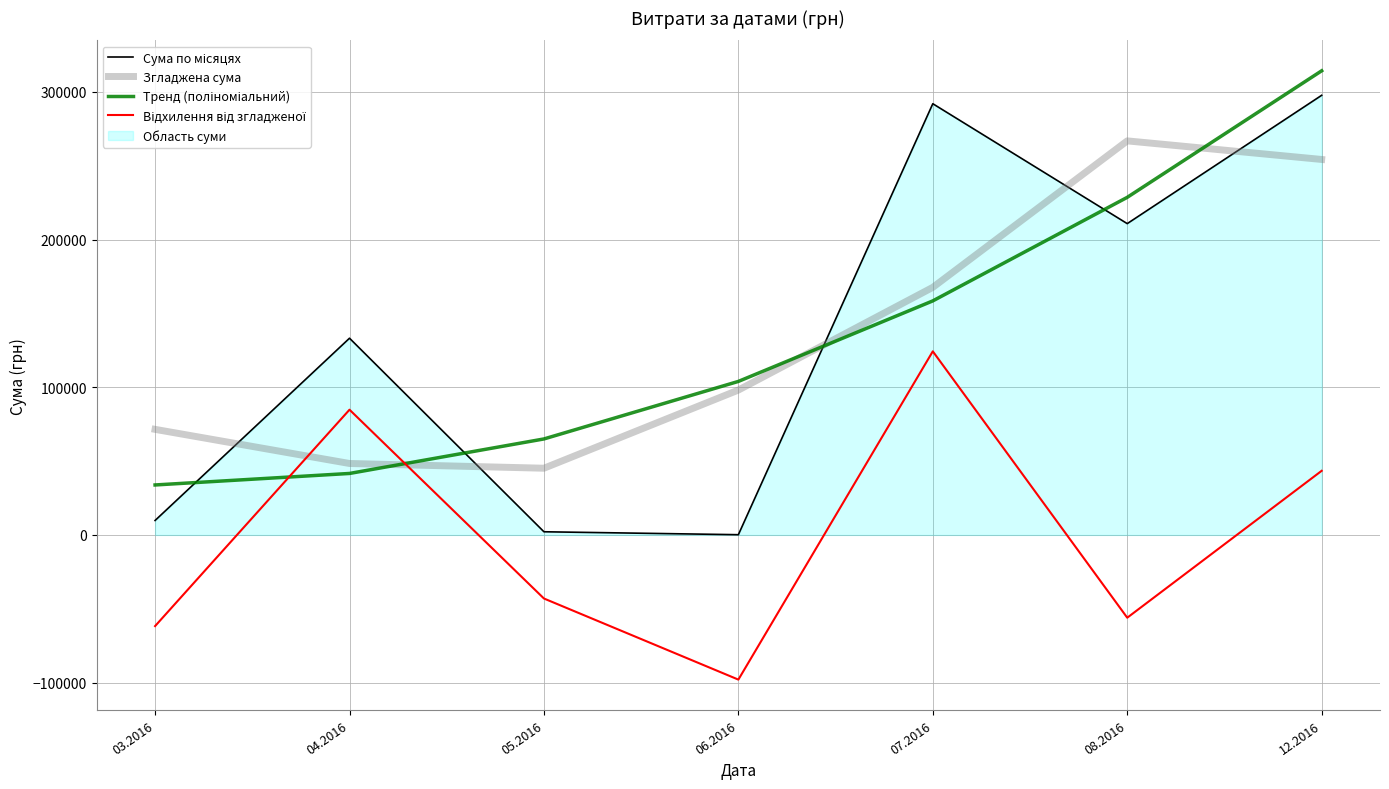

How many interior local valleys does the Відхилення від згладженої series have?

2